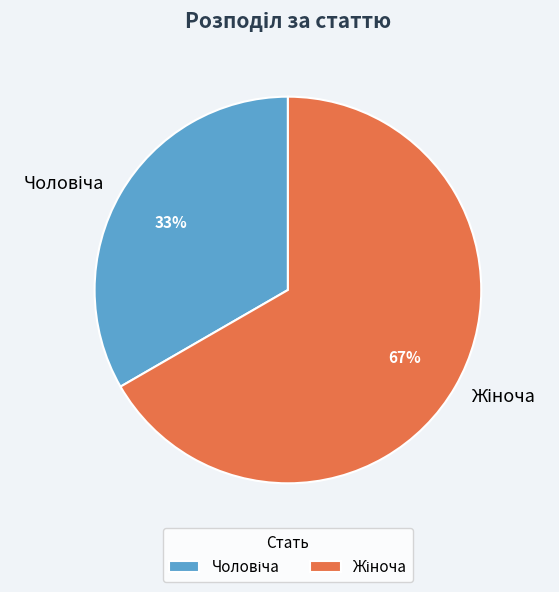

To the nearest percent, what is the average slice percentage?

50%